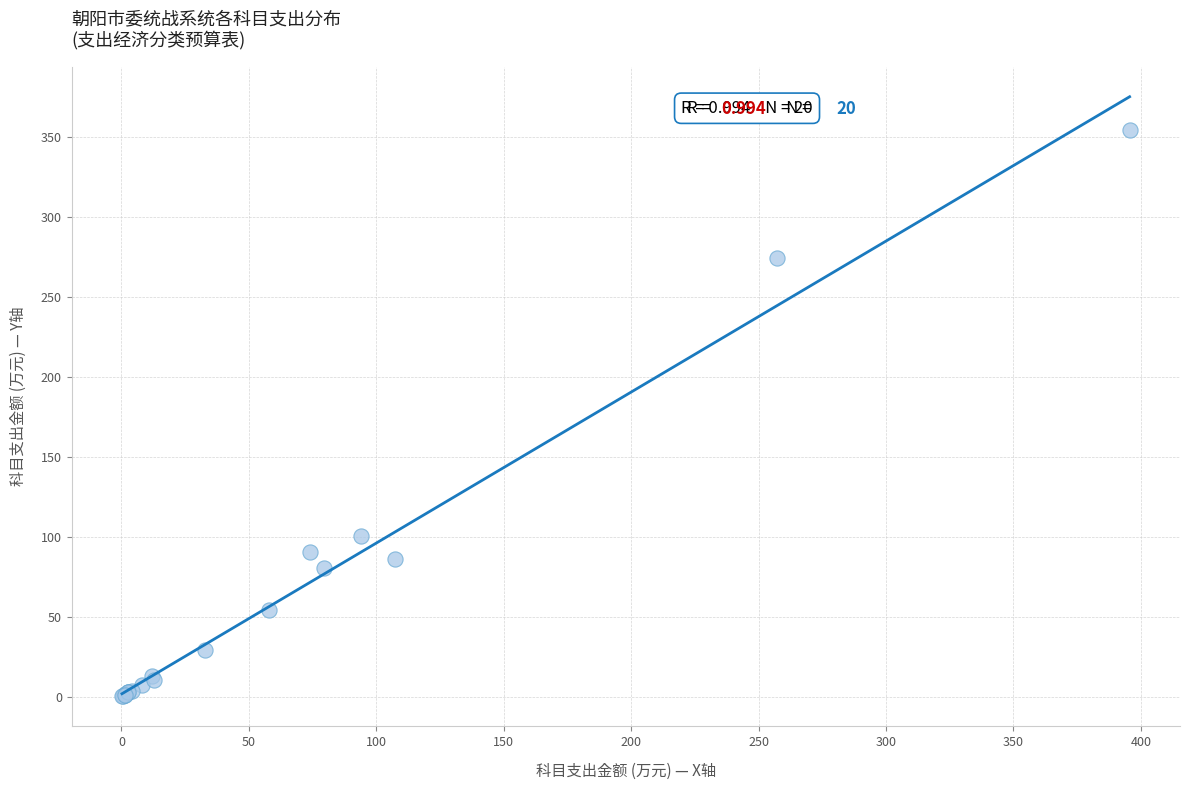

What Y value in the scatter plot is closest to 177?

100.4